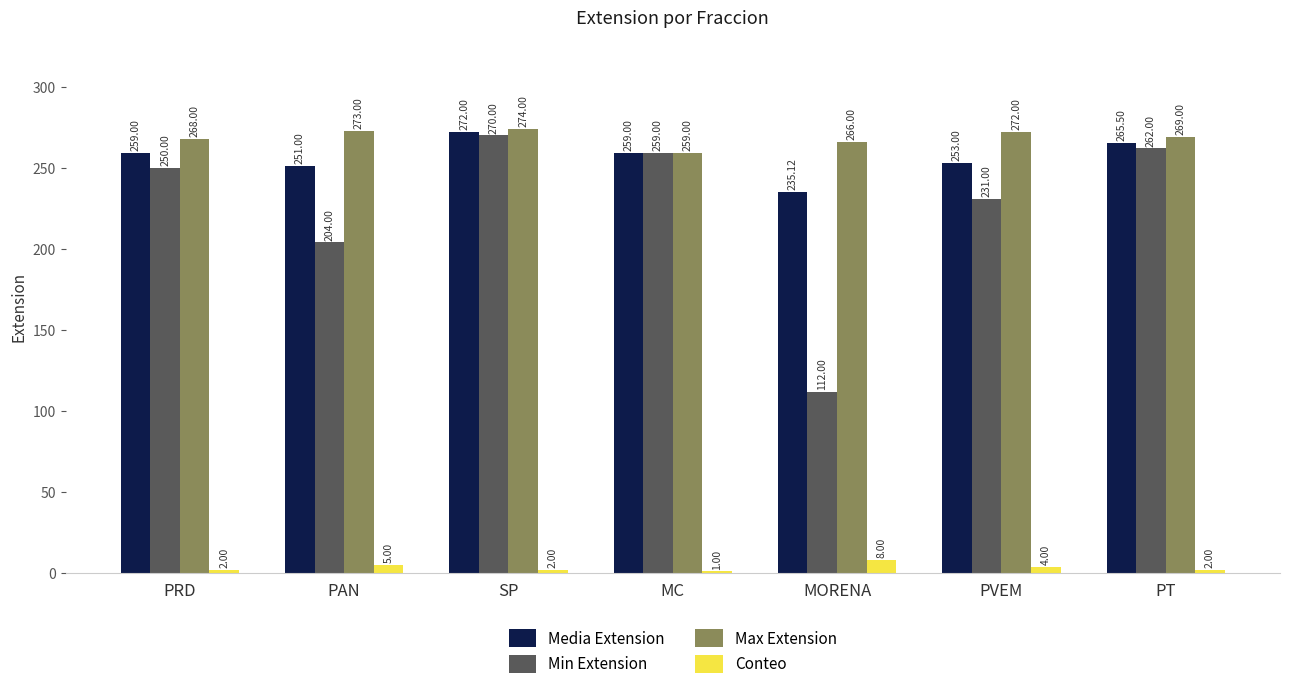

Reading left to right, extract all data points from this chart.

Media Extension: 259.0	251.0	272.0	259.0	235.1	253.0	265.5
Min Extension: 250.0	204.0	270.0	259.0	112.0	231.0	262.0
Max Extension: 268.0	273.0	274.0	259.0	266.0	272.0	269.0
Conteo: 2.0	5.0	2.0	1.0	8.0	4.0	2.0